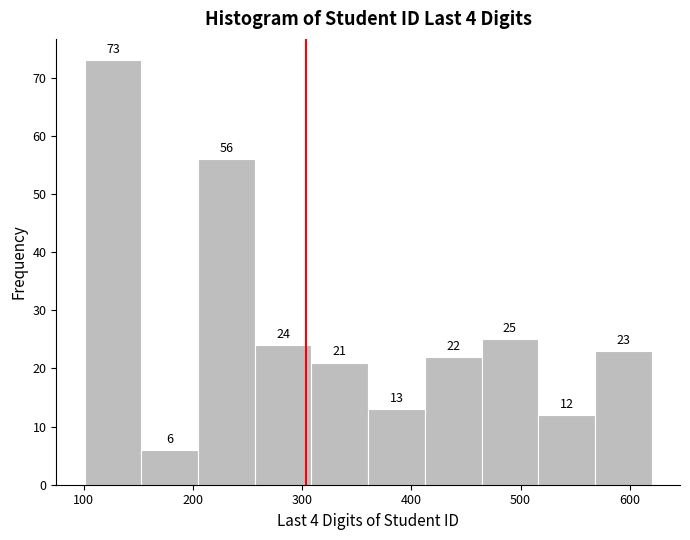

Which range on the x-axis has the tallest bar?

100 to 150